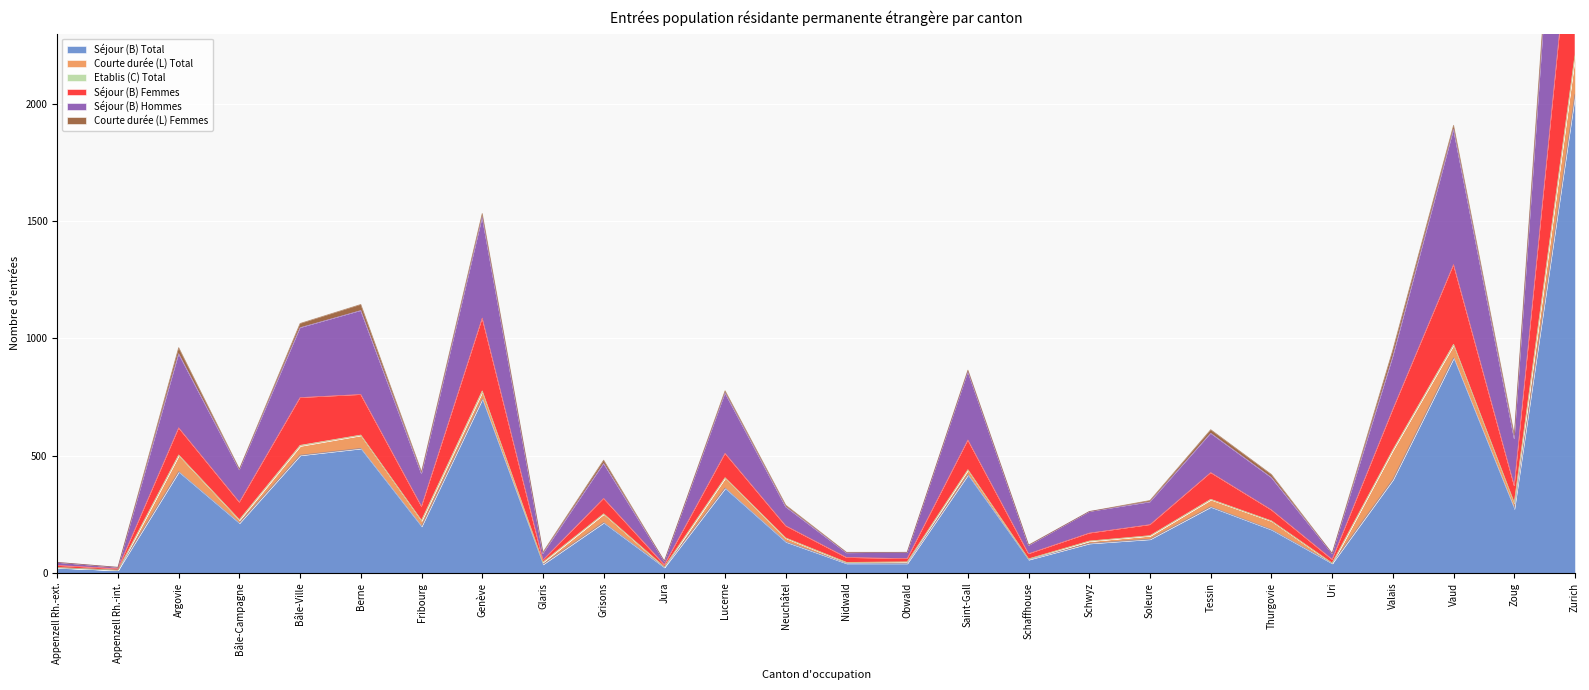

Read the Séjour (B) Total value at Genève.

742